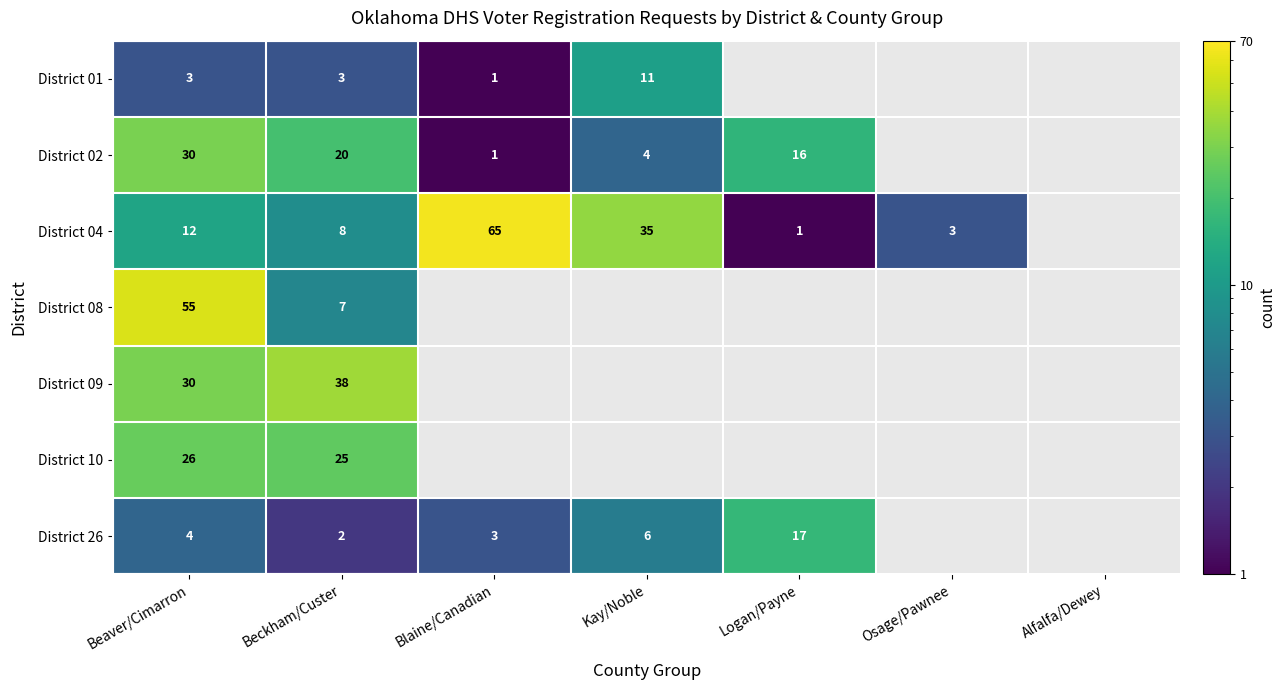

Is it true that District 01 equals 4 at Beaver/Cimarron?

False